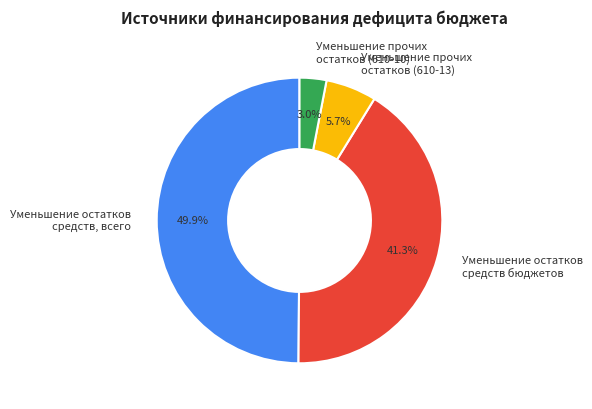

Rank the categories by value from highest to lowest.

Уменьшение остатков средств, всего, Уменьшение остатков средств бюджетов, Уменьшение прочих остатков (610-13), Уменьшение прочих остатков (610-10)